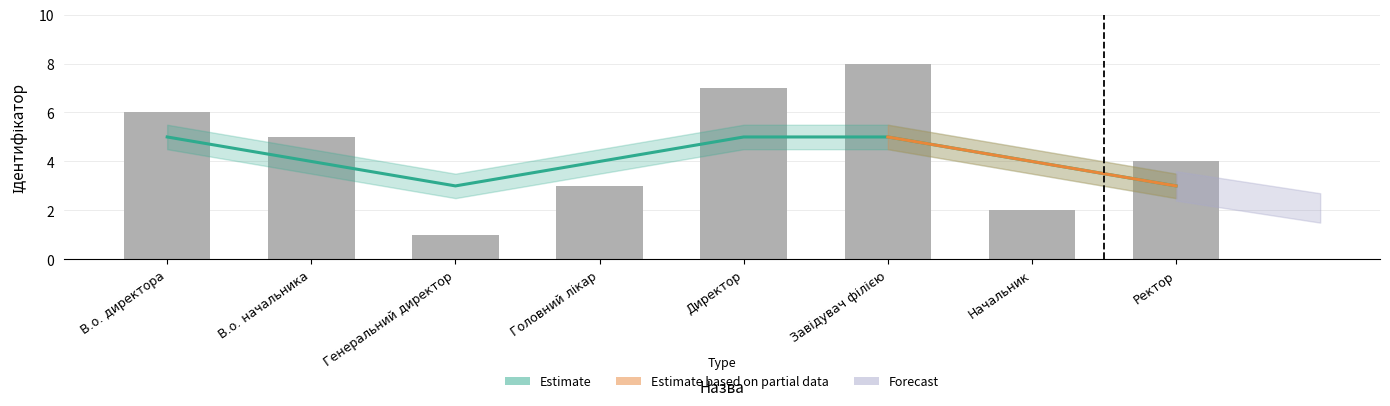

What is the label of the 2nd bar from the right?

Начальник